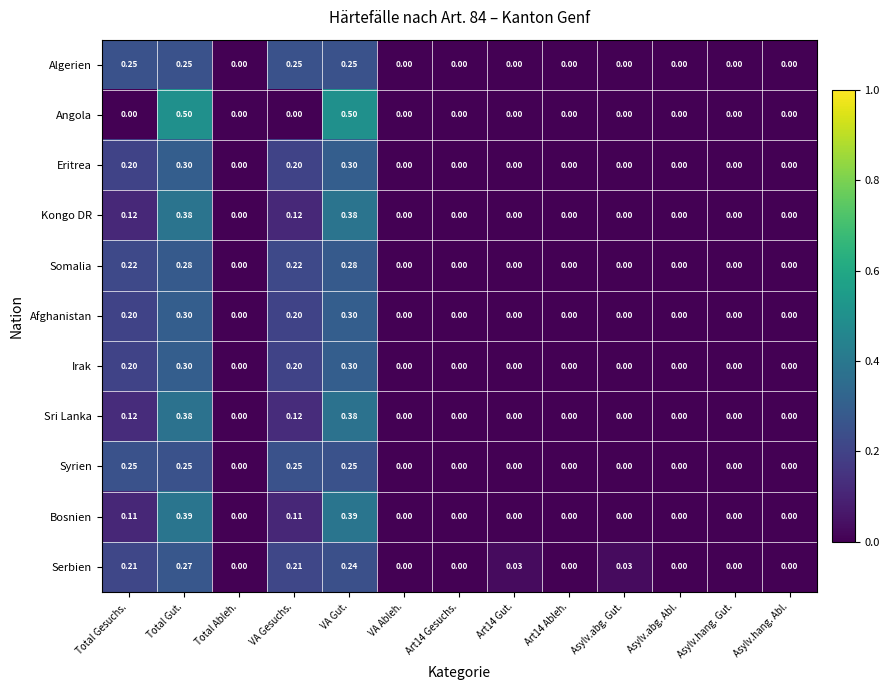

At which category is the sum across all series the highest?

Total Gut.